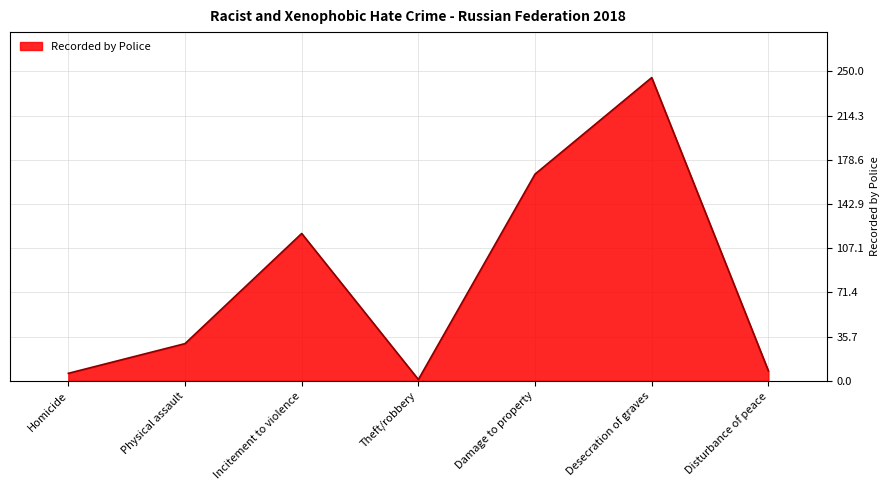

The chart shows a value of 385 at Desecration of graves. True or false?

False